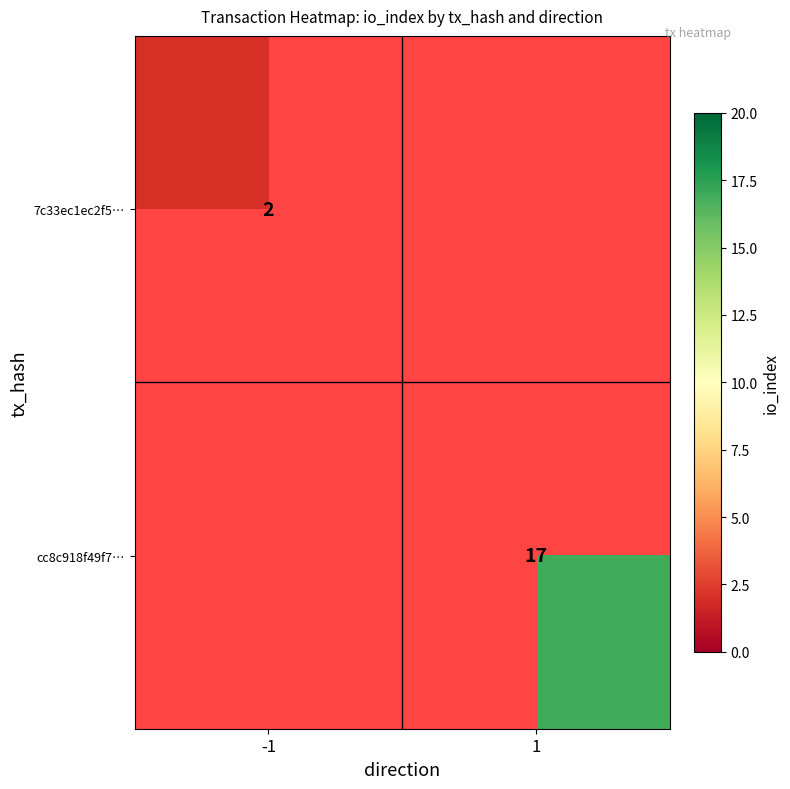

The value of 7c33ec1ec2f5… at -1 is 2. True or false?

True